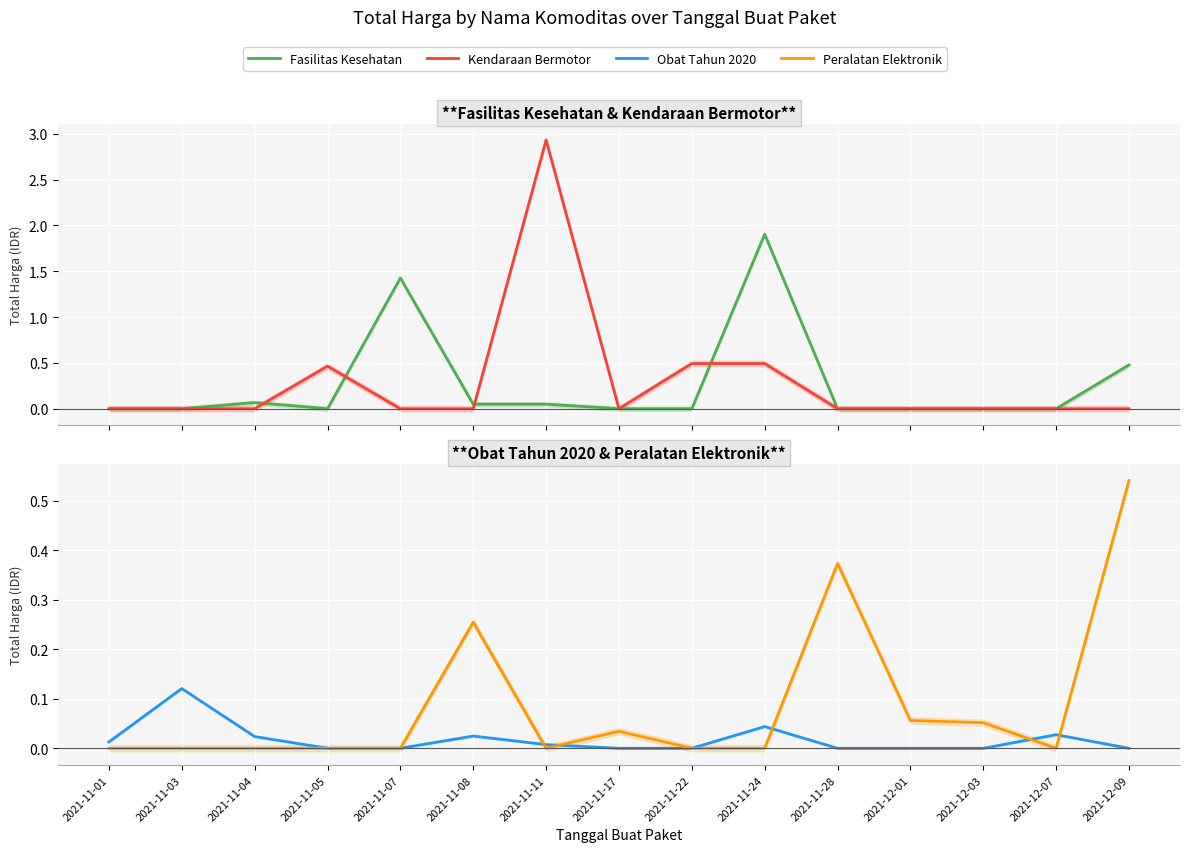

List the series in order of their peak value, highest first.

Kendaraan Bermotor, Fasilitas Kesehatan, Peralatan Elektronik, Obat Tahun 2020